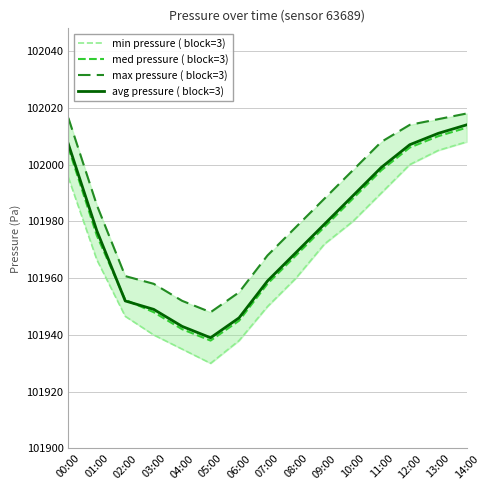

In min pressure ( block=3), how many points are lower than both neighbors (excluding endpoints)?

1